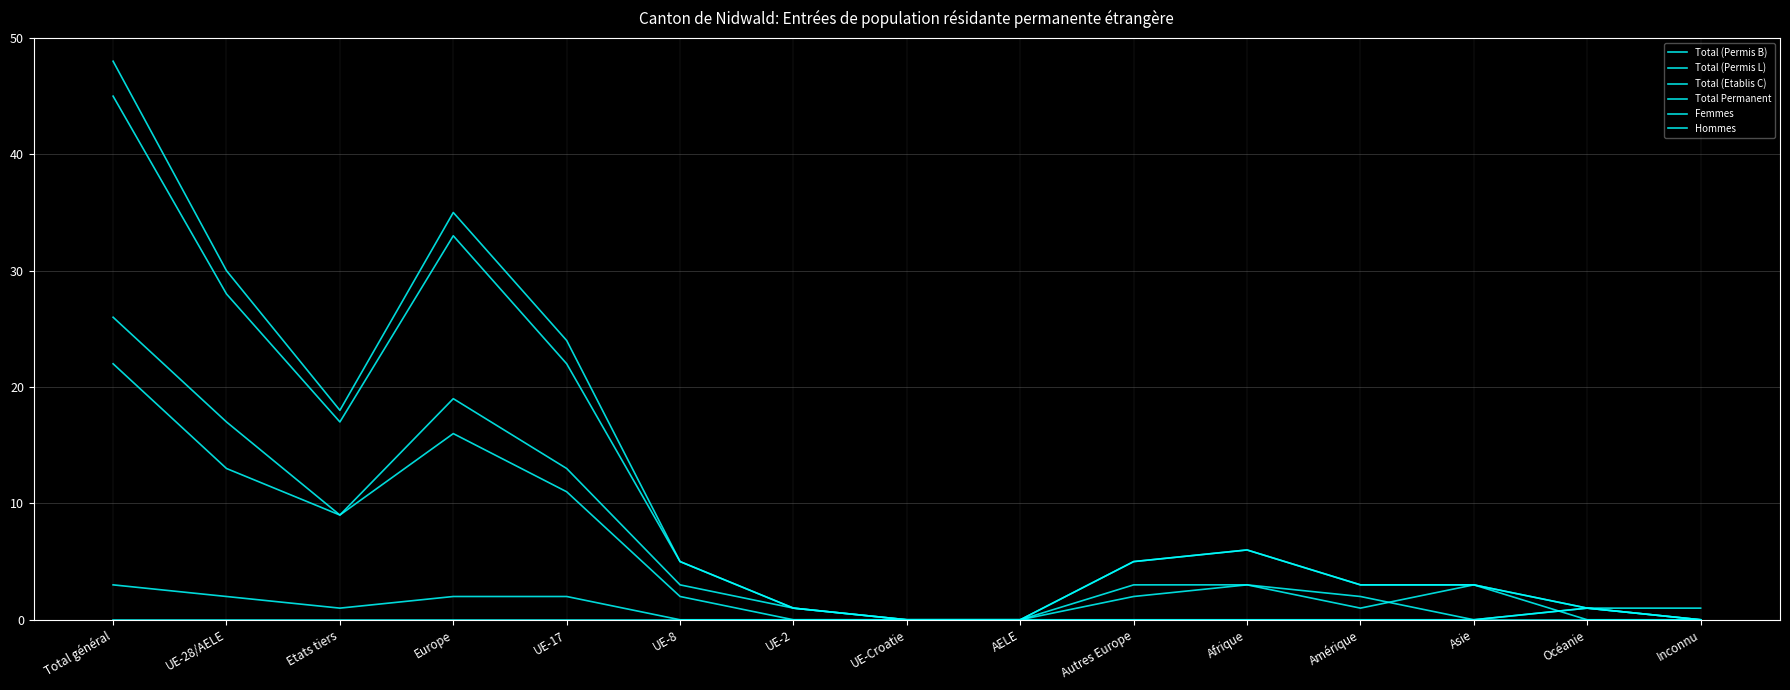

What is the value of the Total (Permis B) point at the 11th from the left?

6